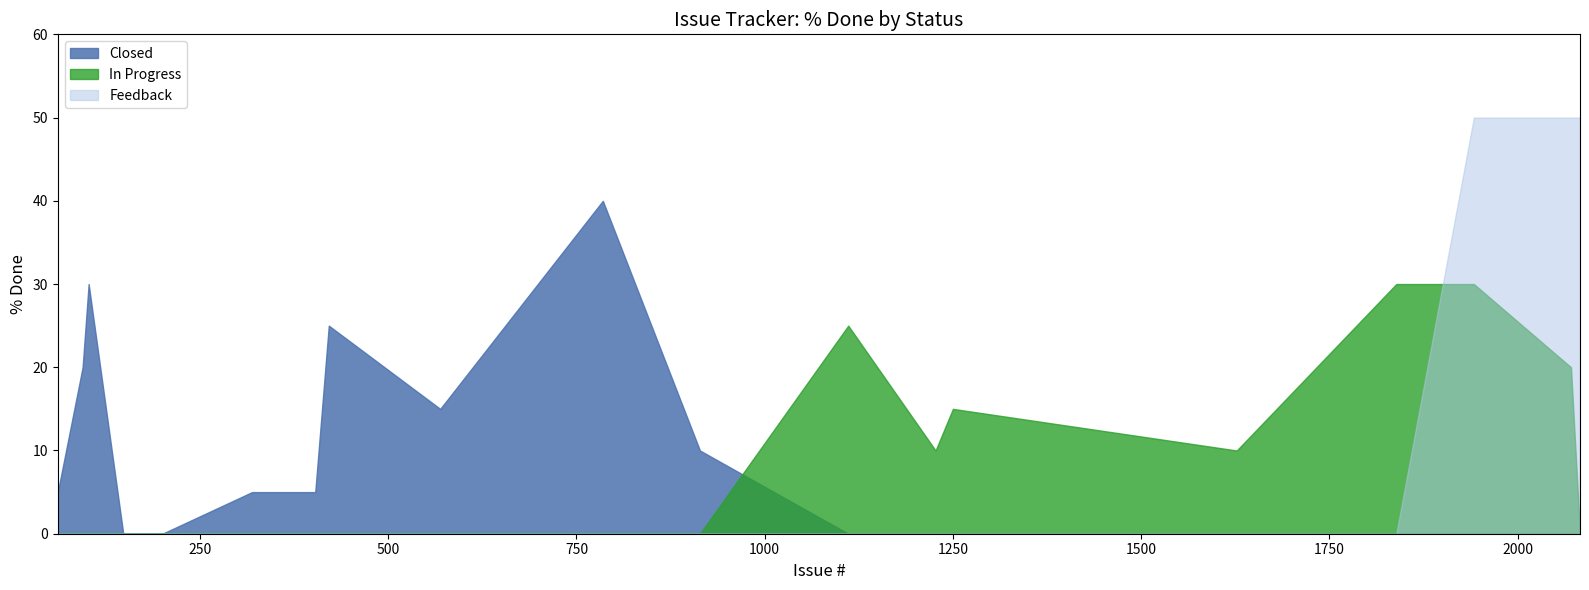

List the series in order of their peak value, highest first.

Feedback, Closed, In Progress